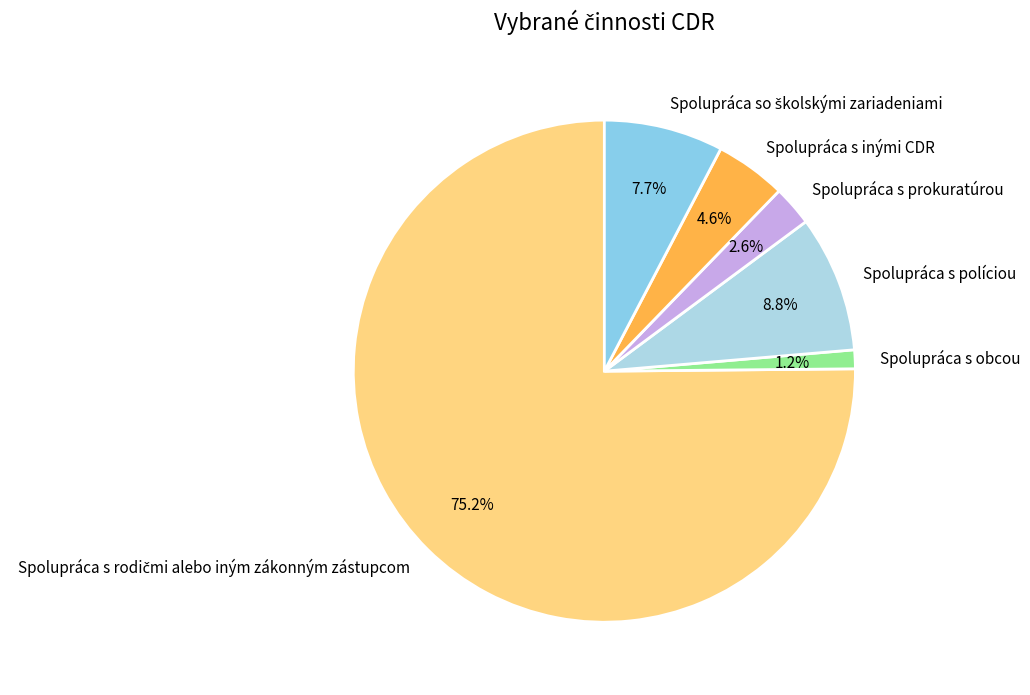

How many segments does this pie chart have?

6